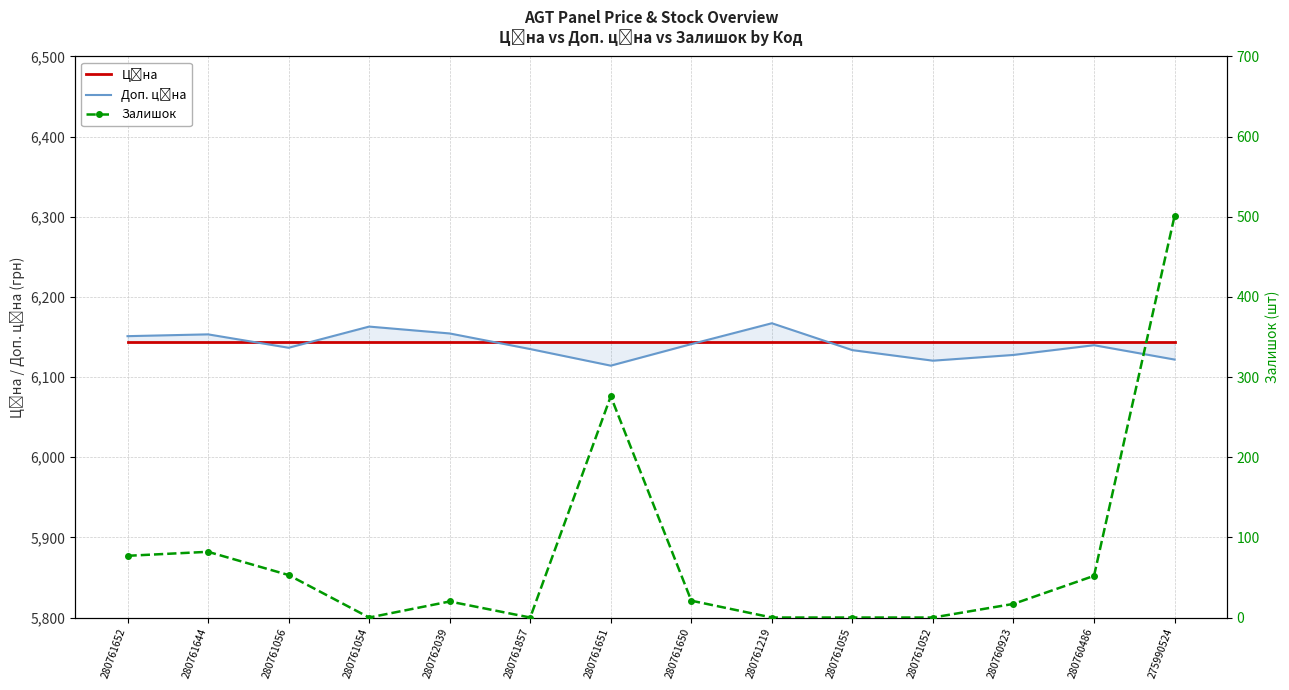

True or false: Залишок has a value of 53.0 at 280761056.

True